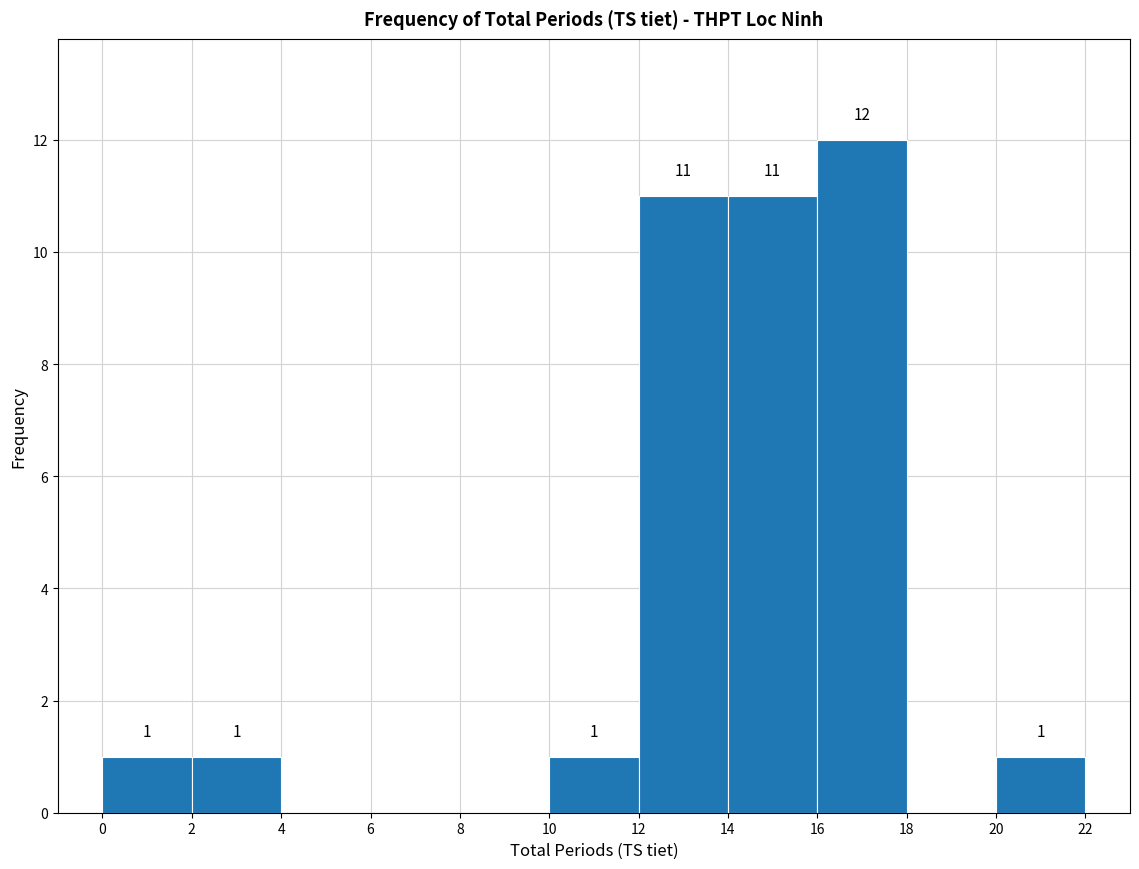

Over which range of the x-axis is the bar tallest?

16 to 18